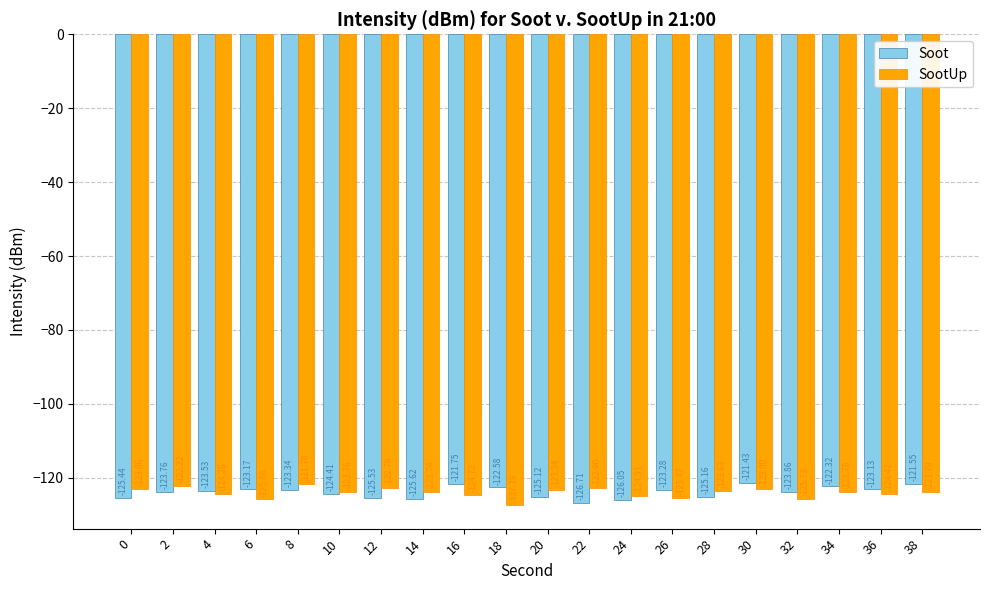

What is the difference between the maximum and minimum values in the SootUp series?

5.6